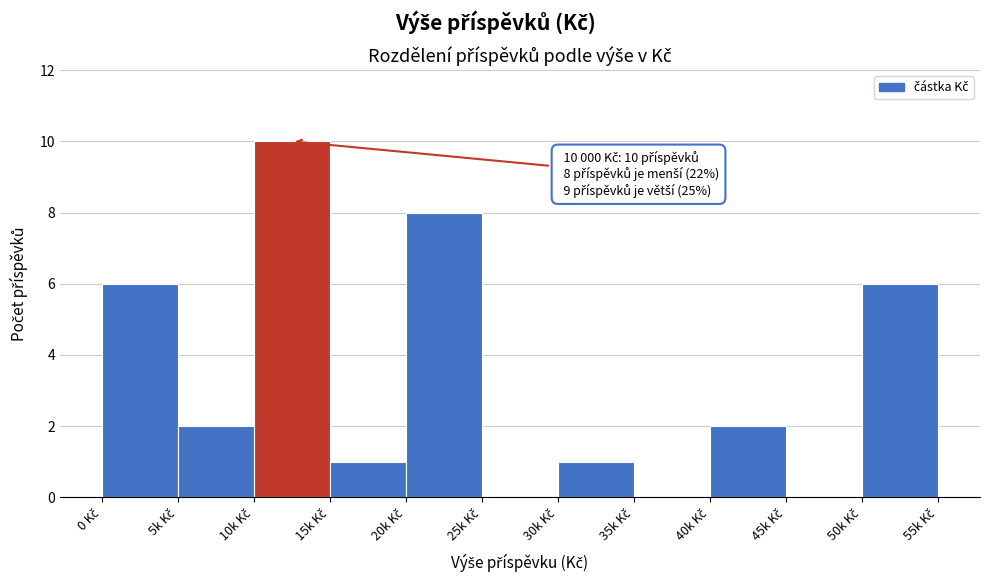

What is the sum of all values?

36